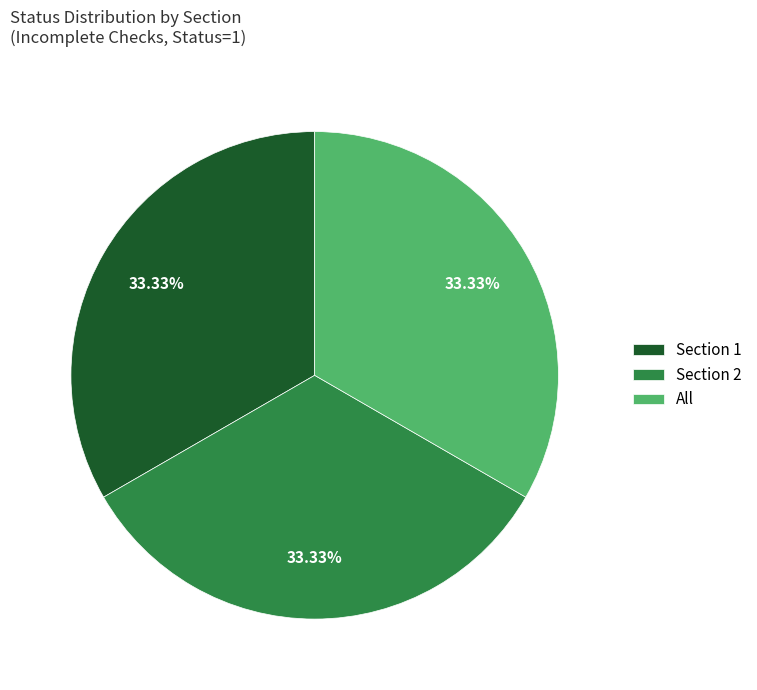

Approximately how many times larger is the value at All compared to Section 2?

1.0